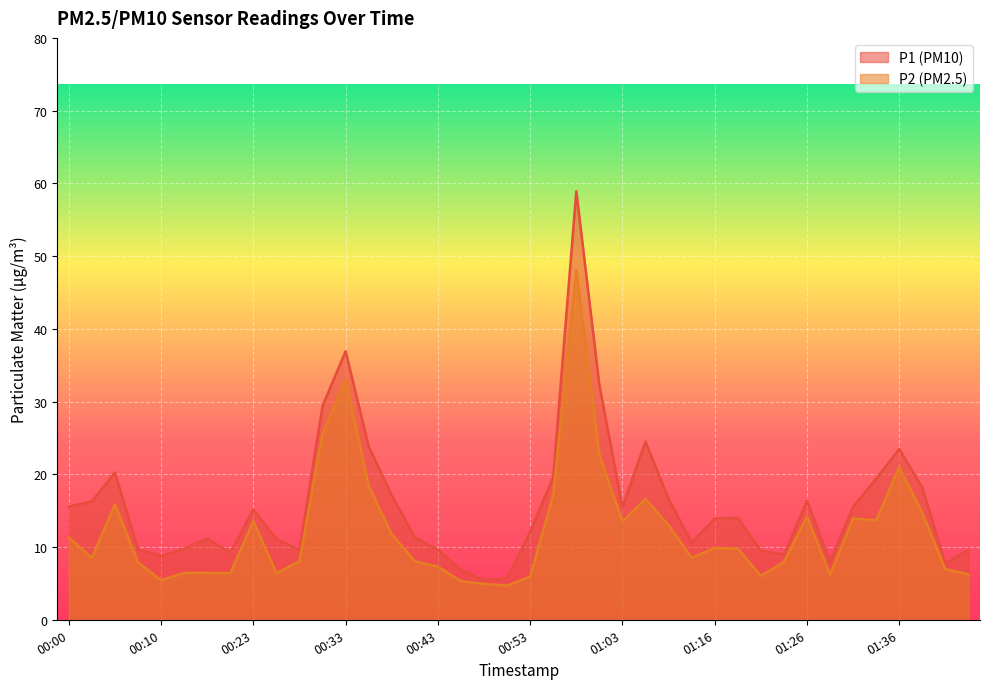

What is the label of the 25th point from the right?

00:41